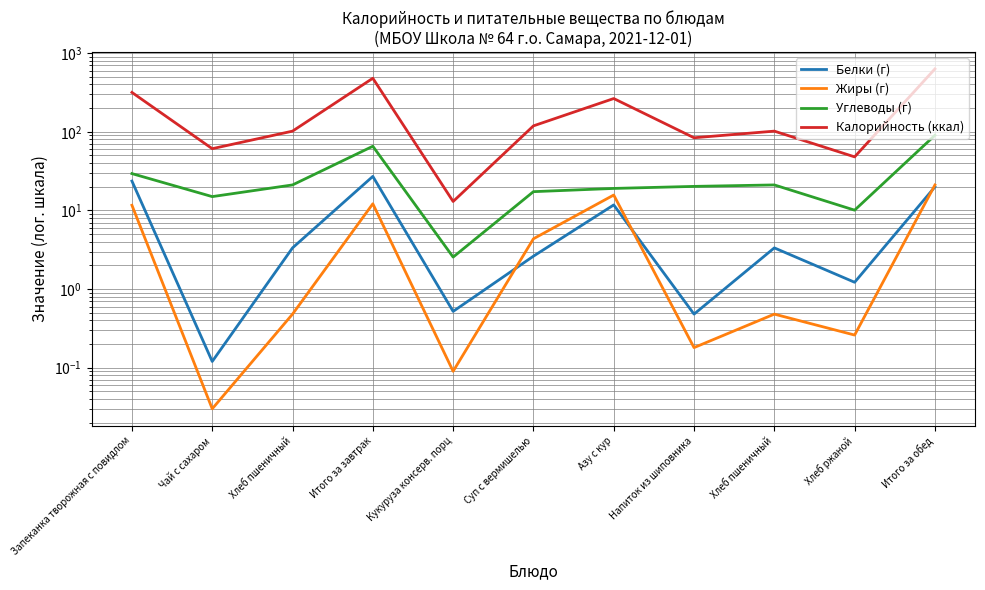

What is the difference between the Жиры (г) values at Итого за завтрак and Итого за обед?

8.9